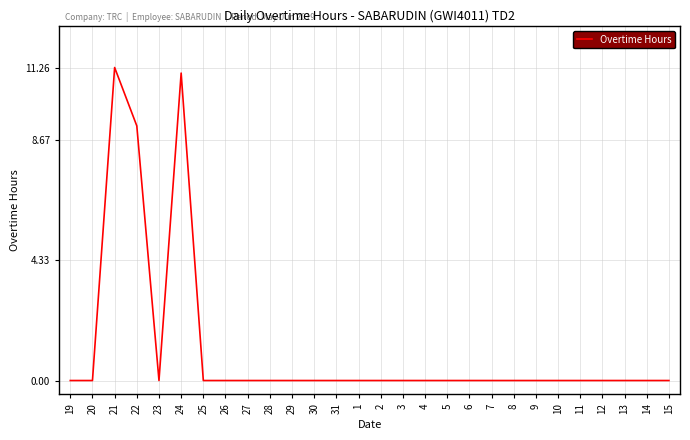

The chart shows a value of 15.8 at 22. True or false?

False